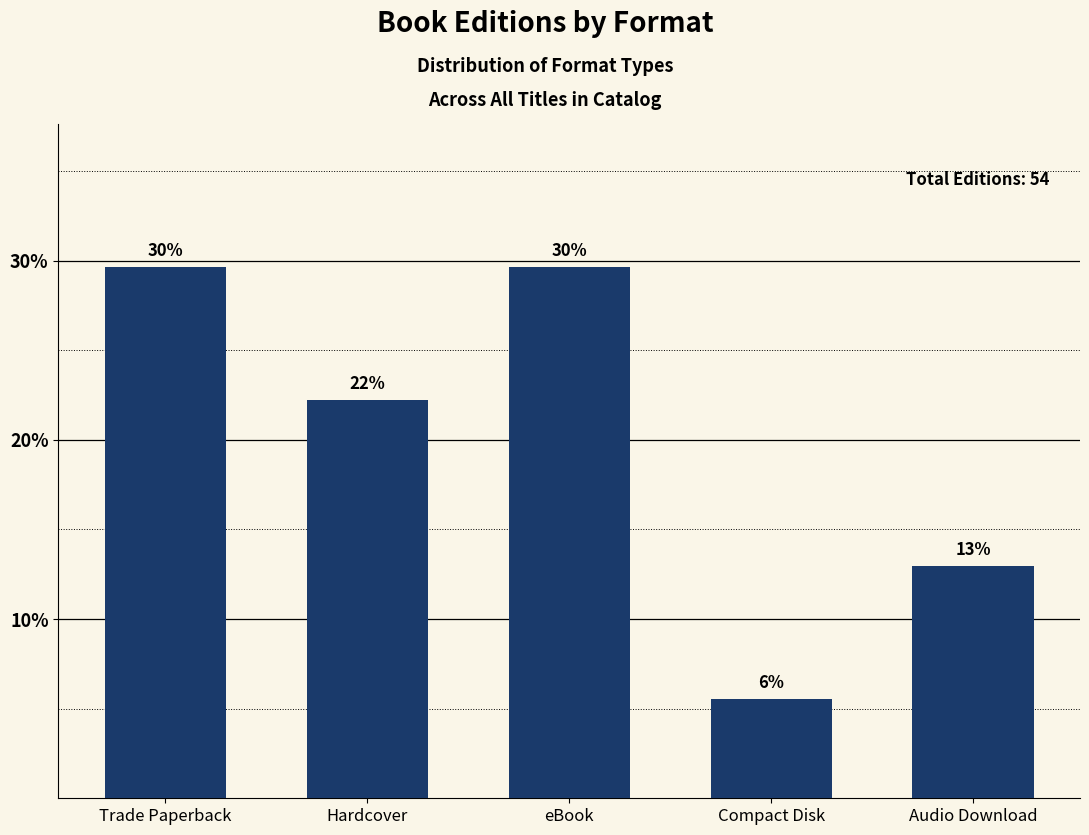

Are the bars horizontal?

No